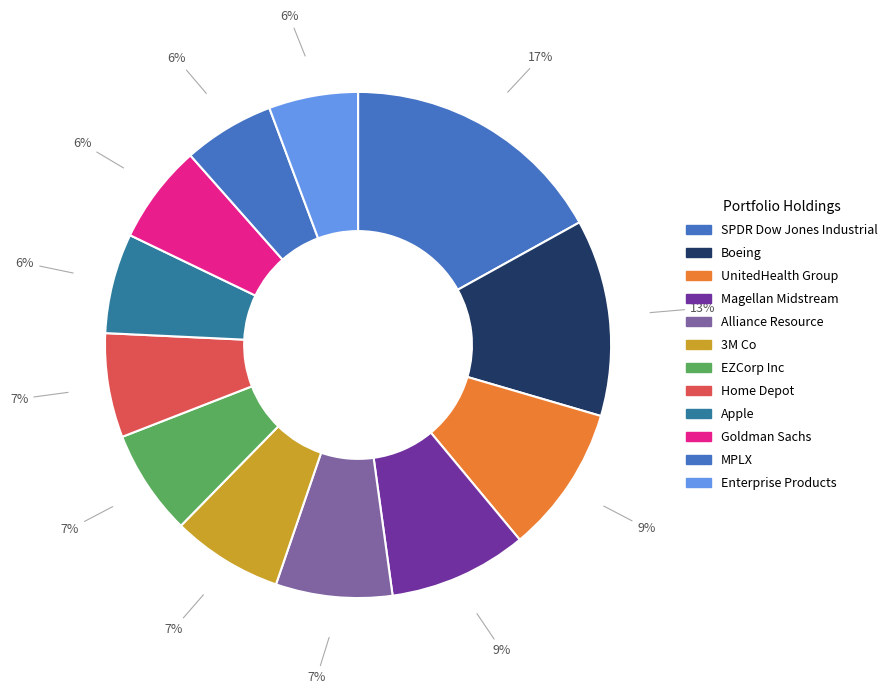

Does EZCorp Inc account for over 50% of the chart?

No